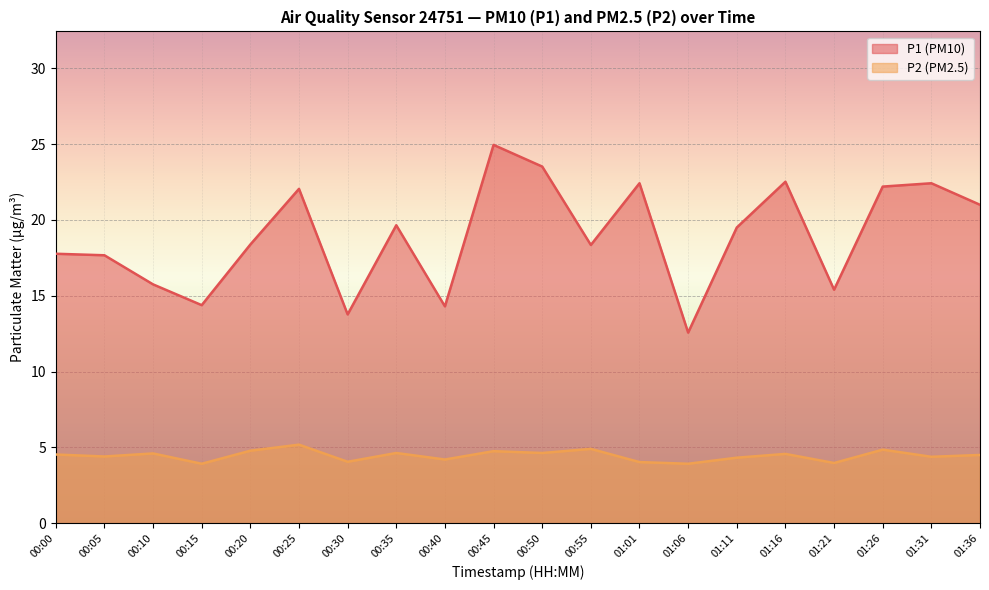

What is the difference between the second highest and second lowest values in the P1 series?

9.8